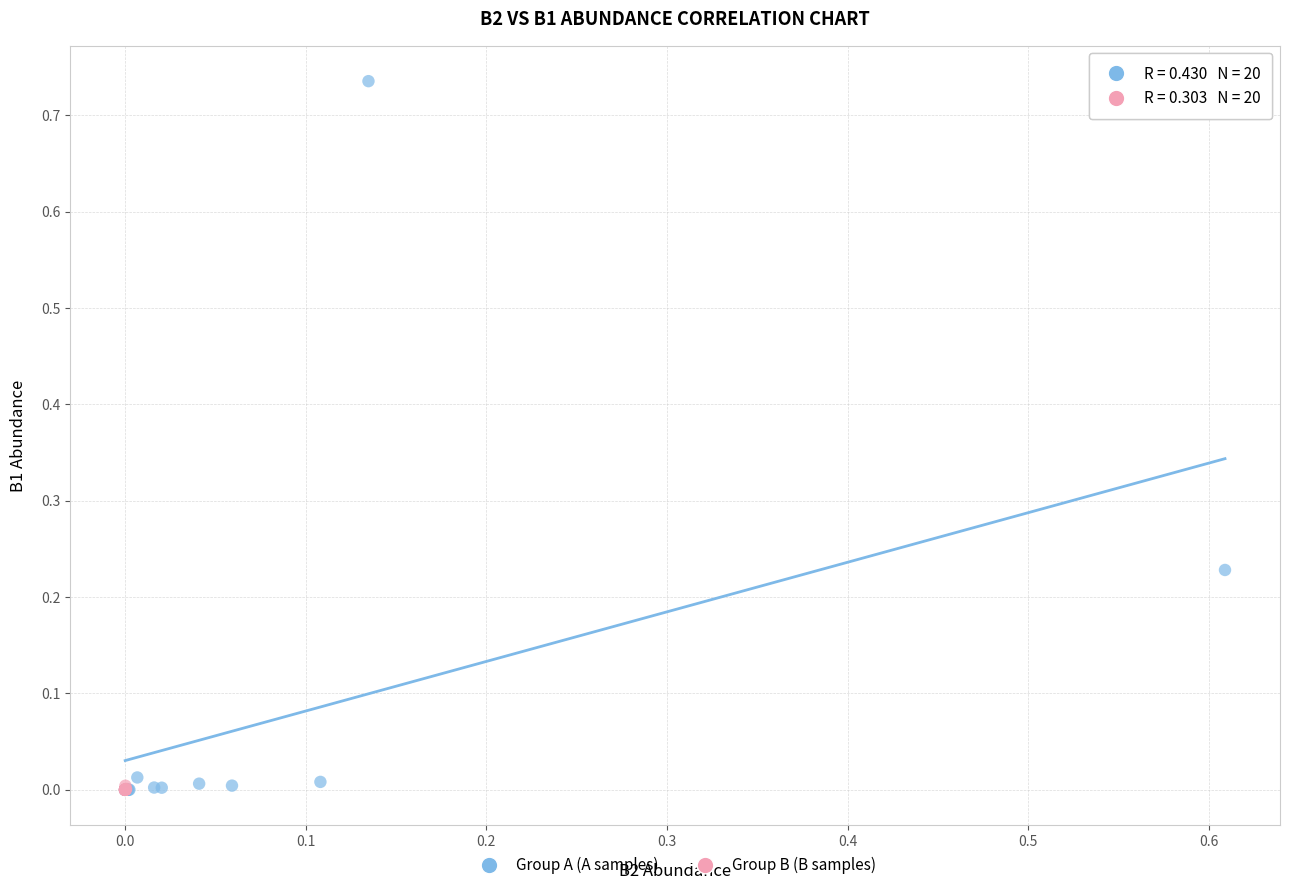

Which series contains the highest Y value?

Group A (A samples)